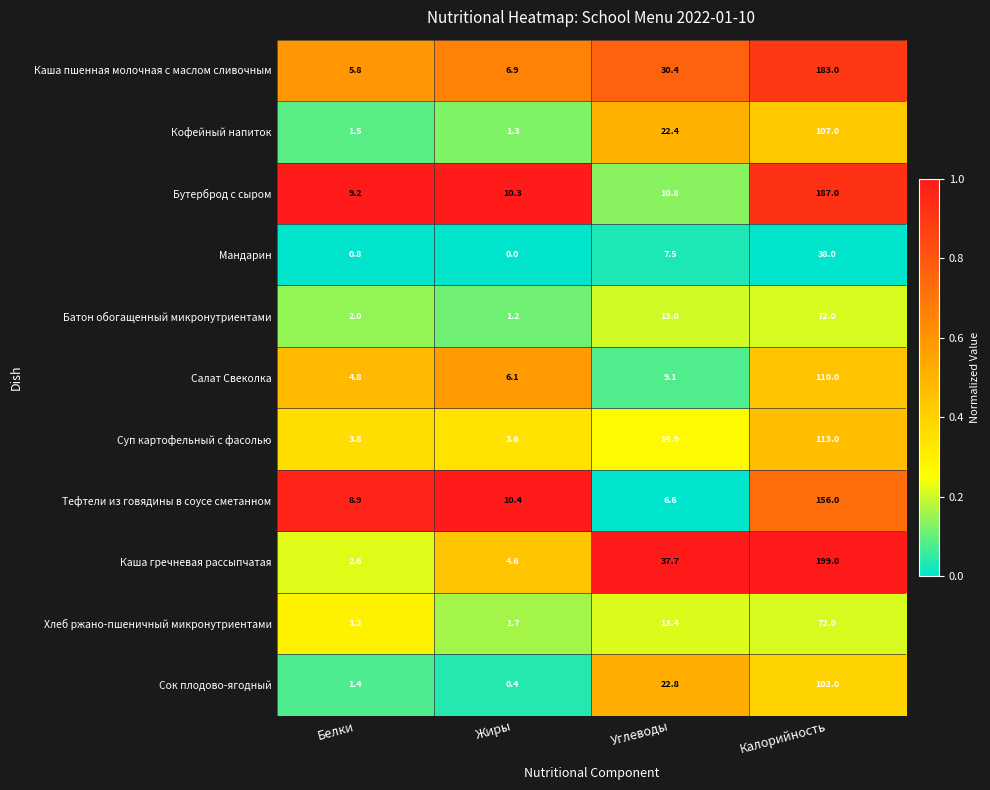

What is the average value of the Тефтели из говядины в соусе сметанном series?

45.5